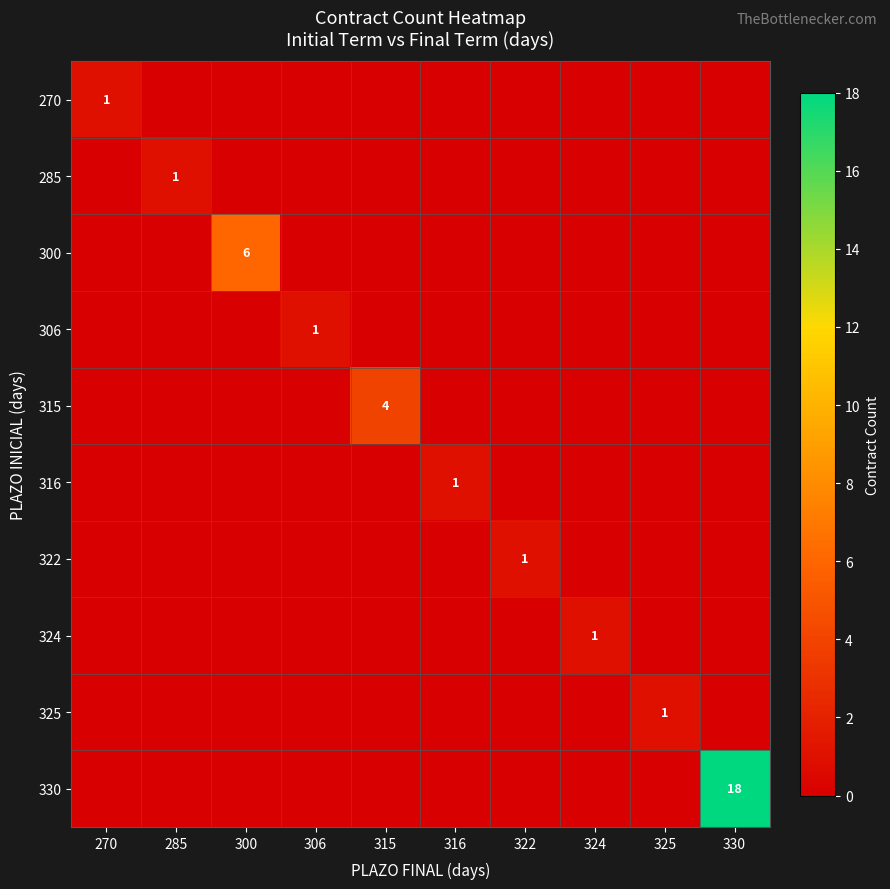

How many categories are shown in the chart?

10